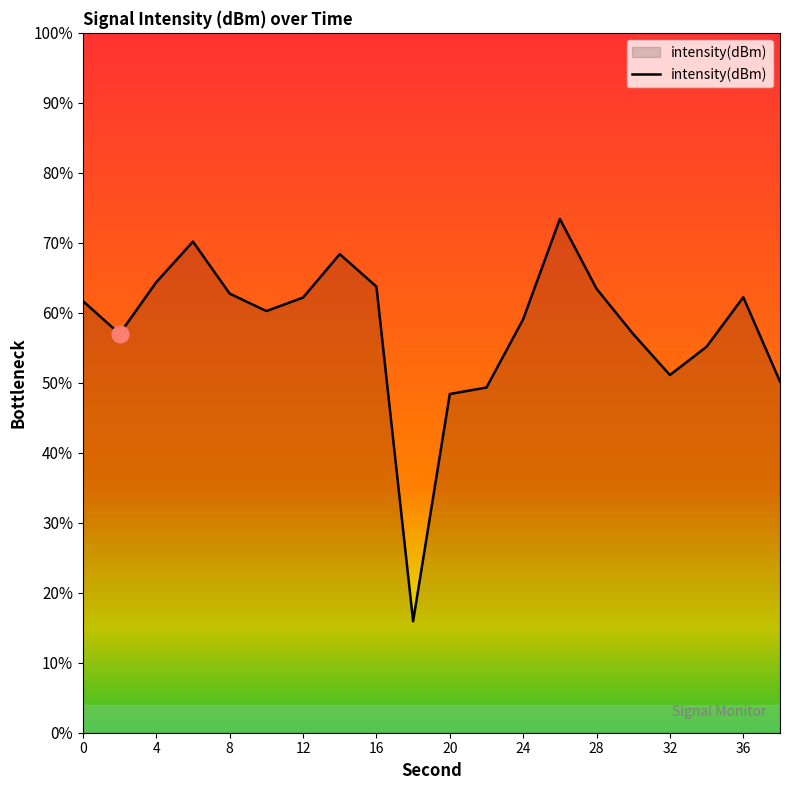

How many lines are shown in the chart?

1